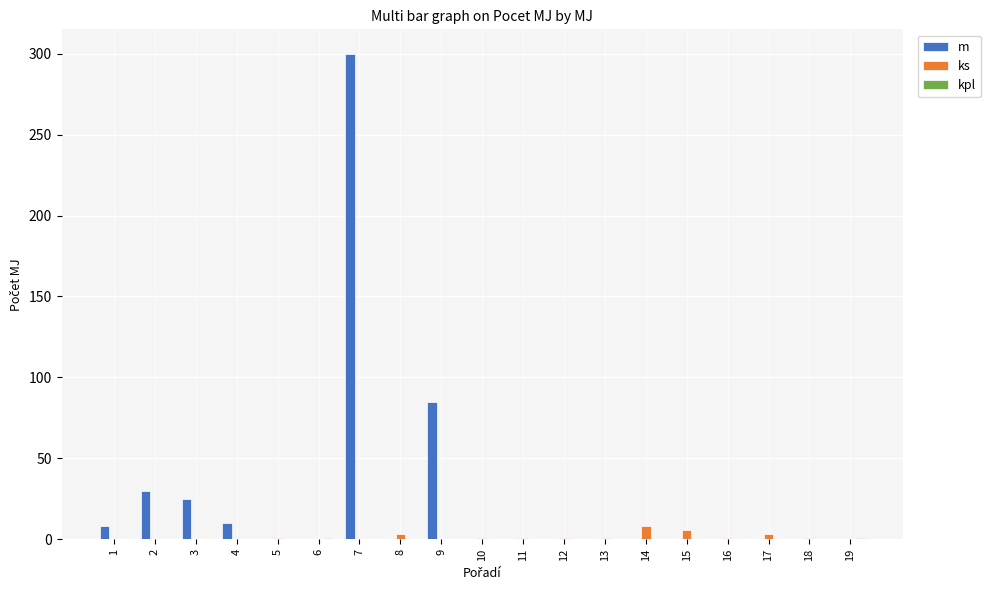

How many groups of bars are there?

19